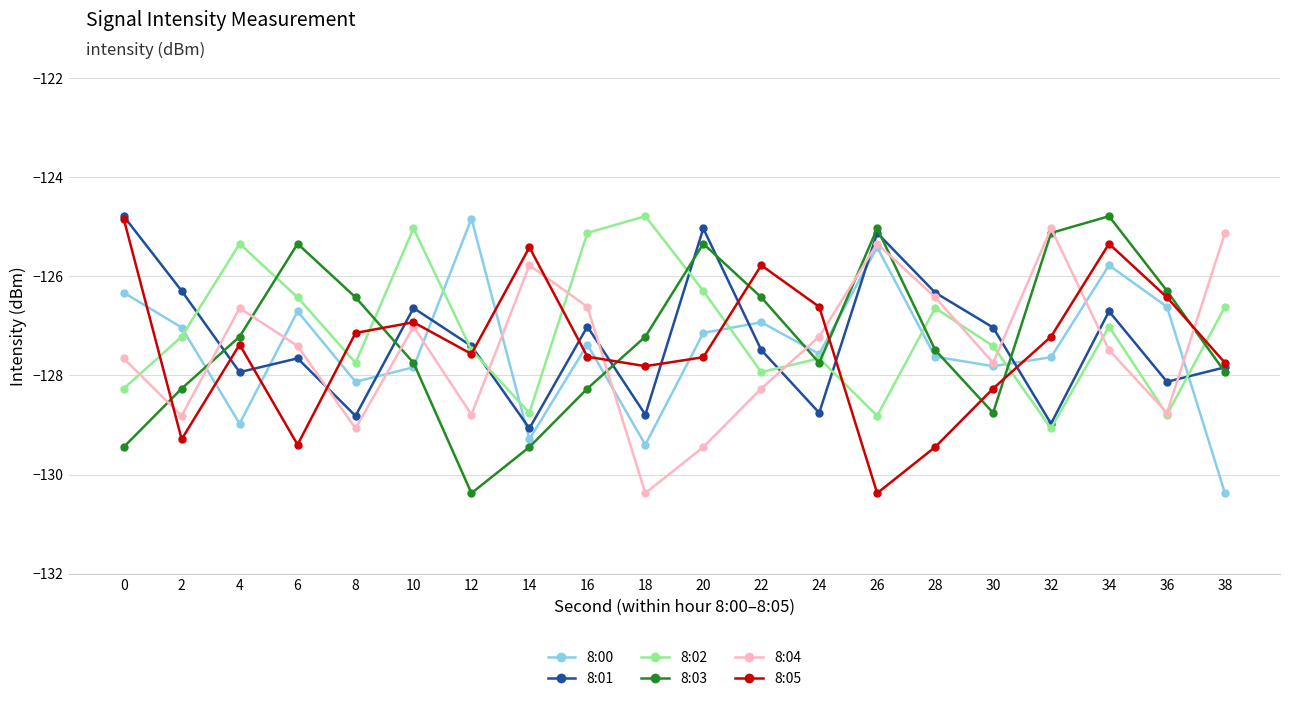

At 24, list the series in order from smallest to largest.

8:01, 8:03, 8:02, 8:00, 8:04, 8:05